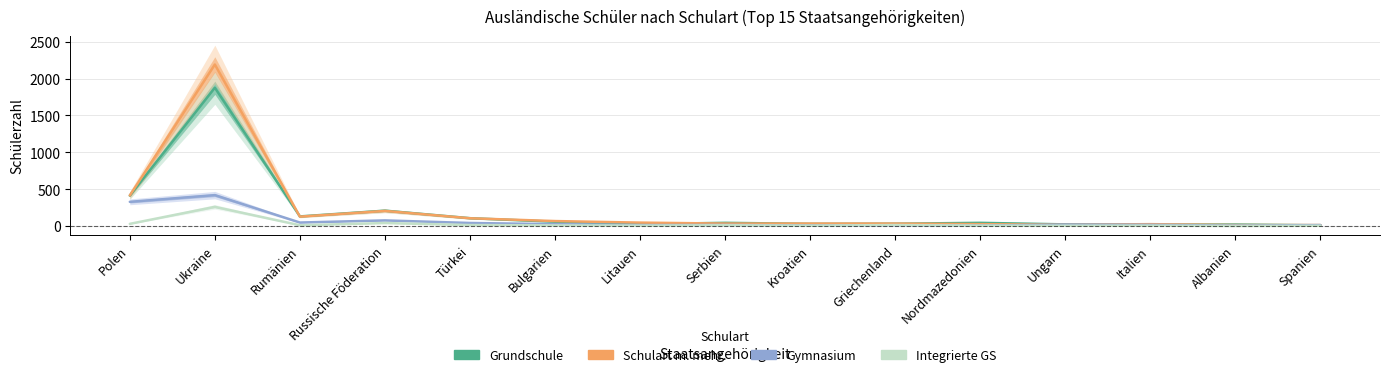

True or false: Integrierte GS and Schulart m. mehr. cross at least once.

False